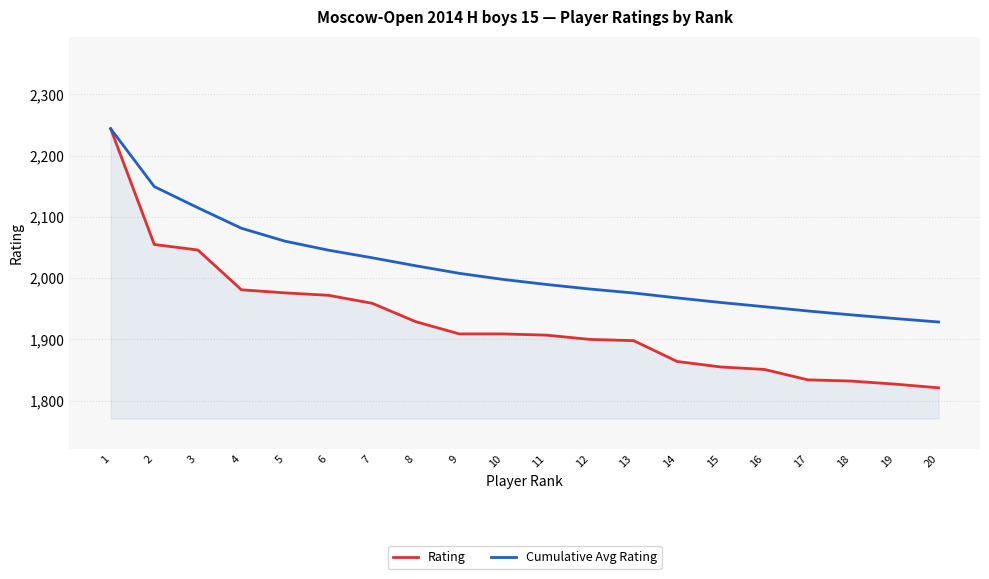

What are all the series names shown in the legend?

Rating, Cumulative Avg Rating